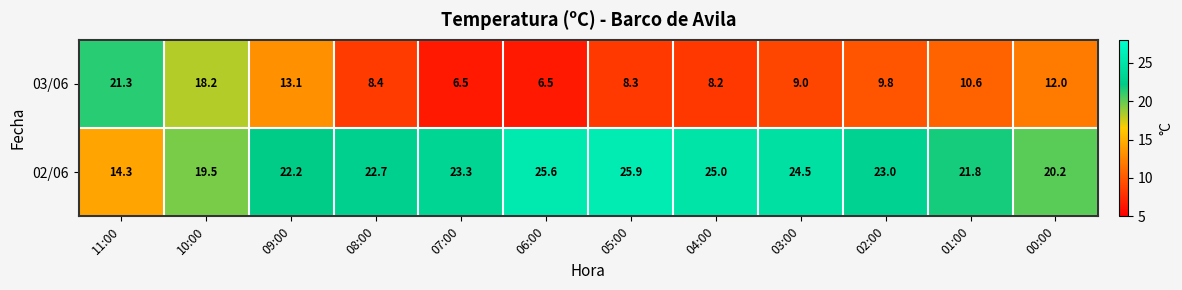

Which series has the widest spread of values?

03/06